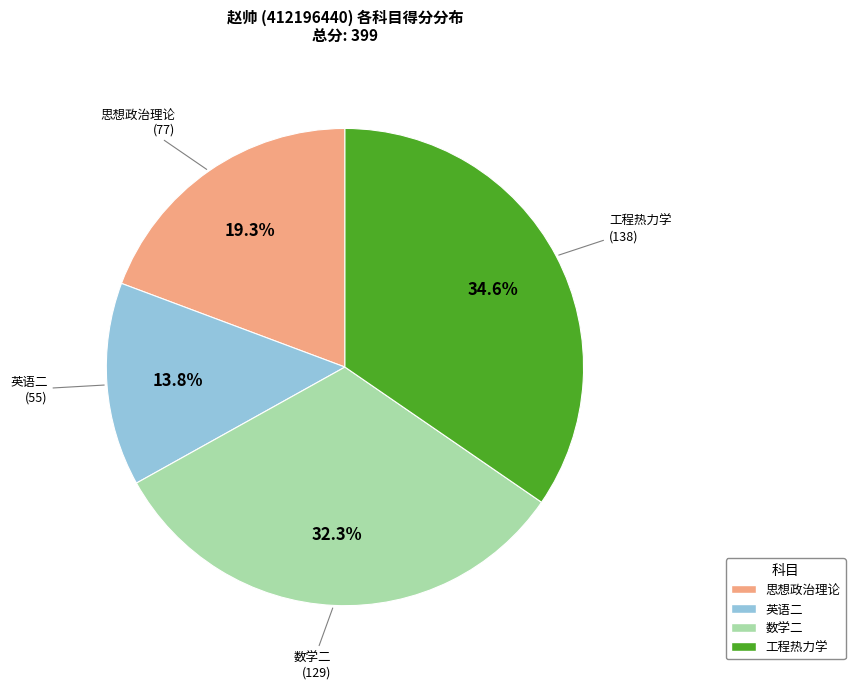

To the nearest percent, what portion does 英语二 represent?

14%